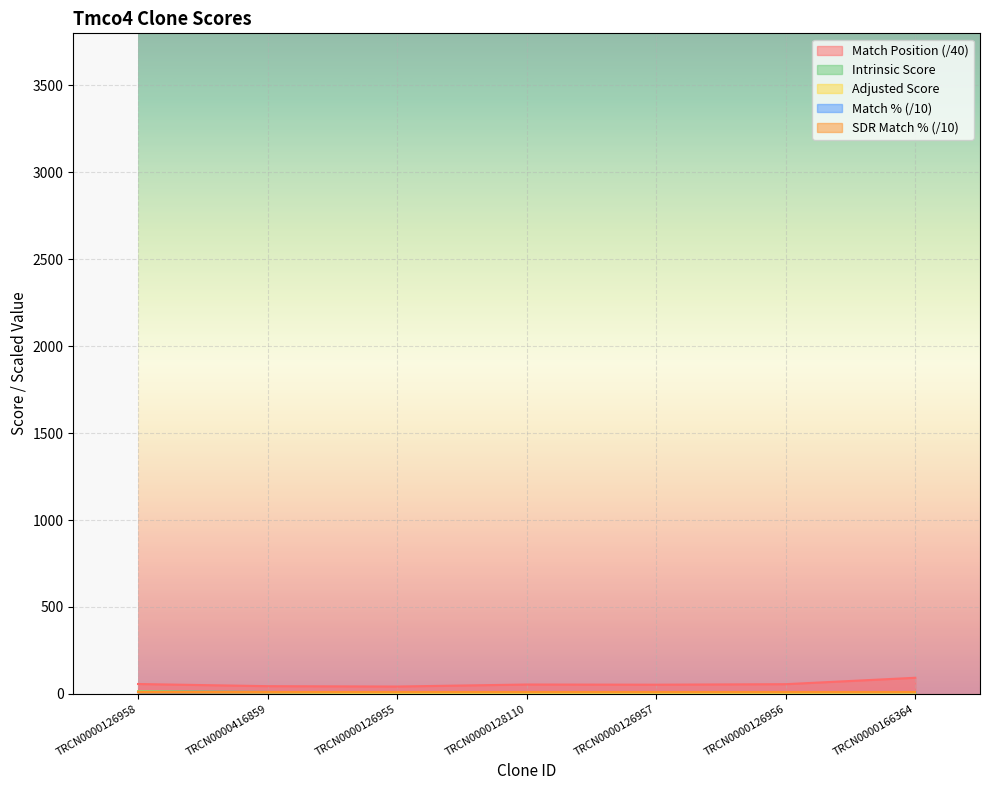

What is the difference between the Adjusted Score values at TRCN0000126956 and TRCN0000128110?

1.6